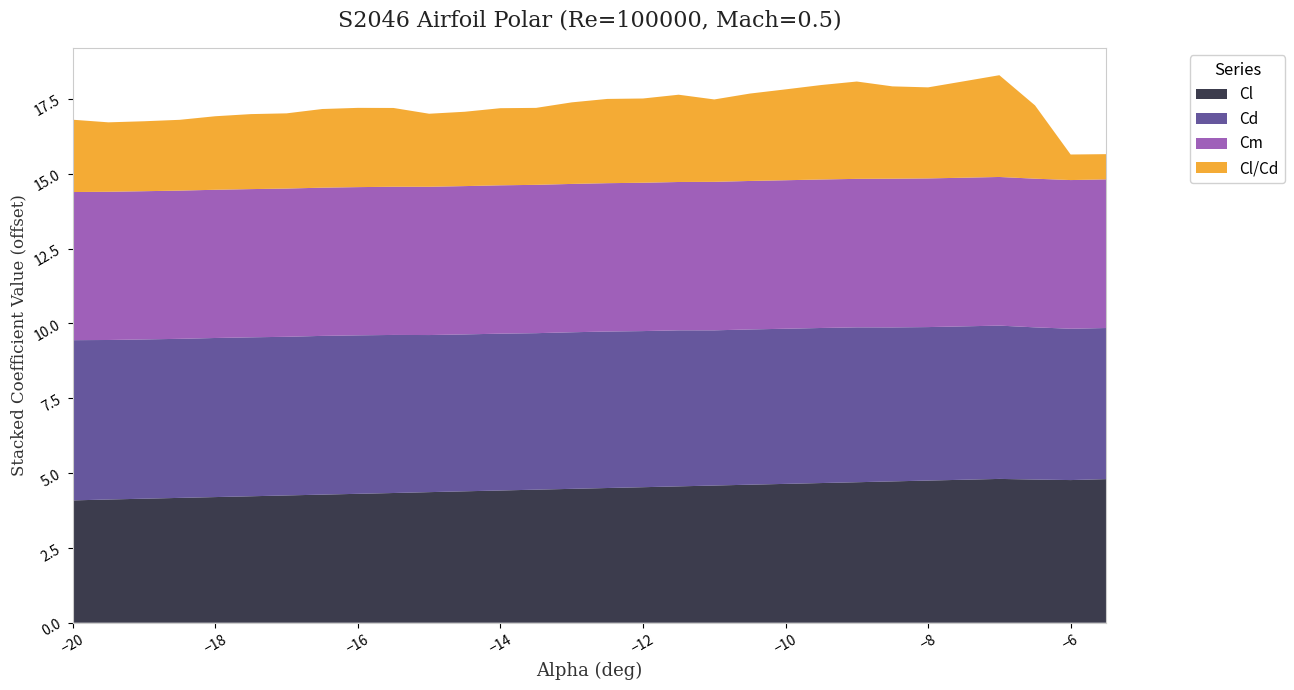

Reading left to right, list all the values displayed in this chart.

Cl: -0.9	-0.9	-0.9	-0.8	-0.8	-0.8	-0.7	-0.7	-0.7	-0.7	-0.6	-0.6	-0.6	-0.6	-0.5	-0.5	-0.5	-0.4	-0.4	-0.4	-0.4	-0.3	-0.3	-0.3	-0.2	-0.2	-0.2	-0.2	-0.2	-0.2
Cd: 0.4	0.3	0.3	0.3	0.3	0.3	0.3	0.3	0.3	0.3	0.2	0.2	0.2	0.2	0.2	0.2	0.2	0.2	0.2	0.2	0.2	0.2	0.2	0.1	0.1	0.1	0.1	0.1	0.1	0.0
Cm: -0.1	-0.0	-0.0	-0.0	-0.0	-0.0	-0.0	-0.0	-0.0	-0.0	-0.0	-0.0	-0.0	-0.0	-0.0	-0.0	-0.0	-0.0	-0.0	-0.0	-0.0	-0.0	-0.0	-0.0	-0.0	-0.0	-0.0	-0.0	-0.0	-0.0
Cl/Cd: -2.6	-2.7	-2.7	-2.6	-2.5	-2.5	-2.5	-2.4	-2.4	-2.4	-2.6	-2.5	-2.4	-2.4	-2.3	-2.2	-2.2	-2.1	-2.2	-2.1	-2.0	-1.8	-1.7	-1.9	-2.0	-1.8	-1.6	-2.6	-4.1	-4.2